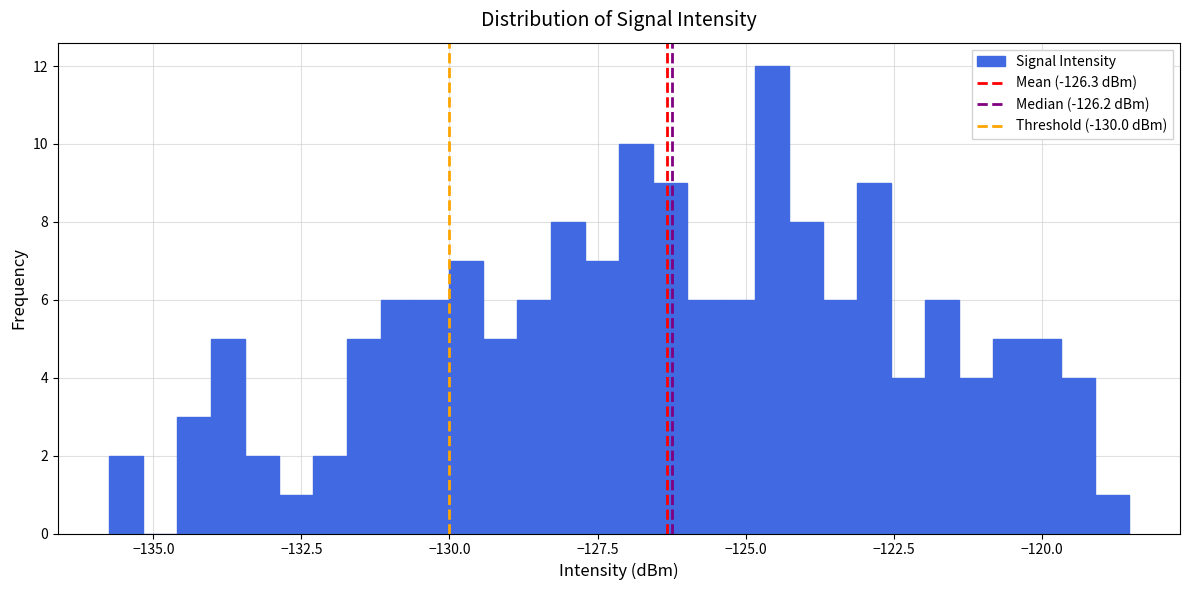

Around what value on the x-axis is the tallest bar? Give the approximate position of its centre, as read against the axis.

-124.5